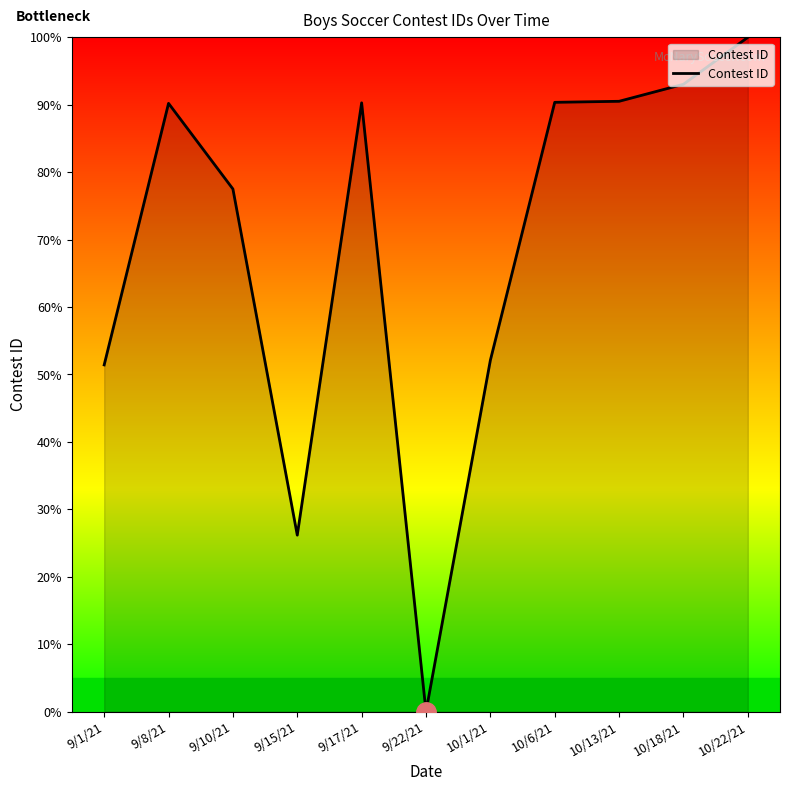

How many positive values are there?

10